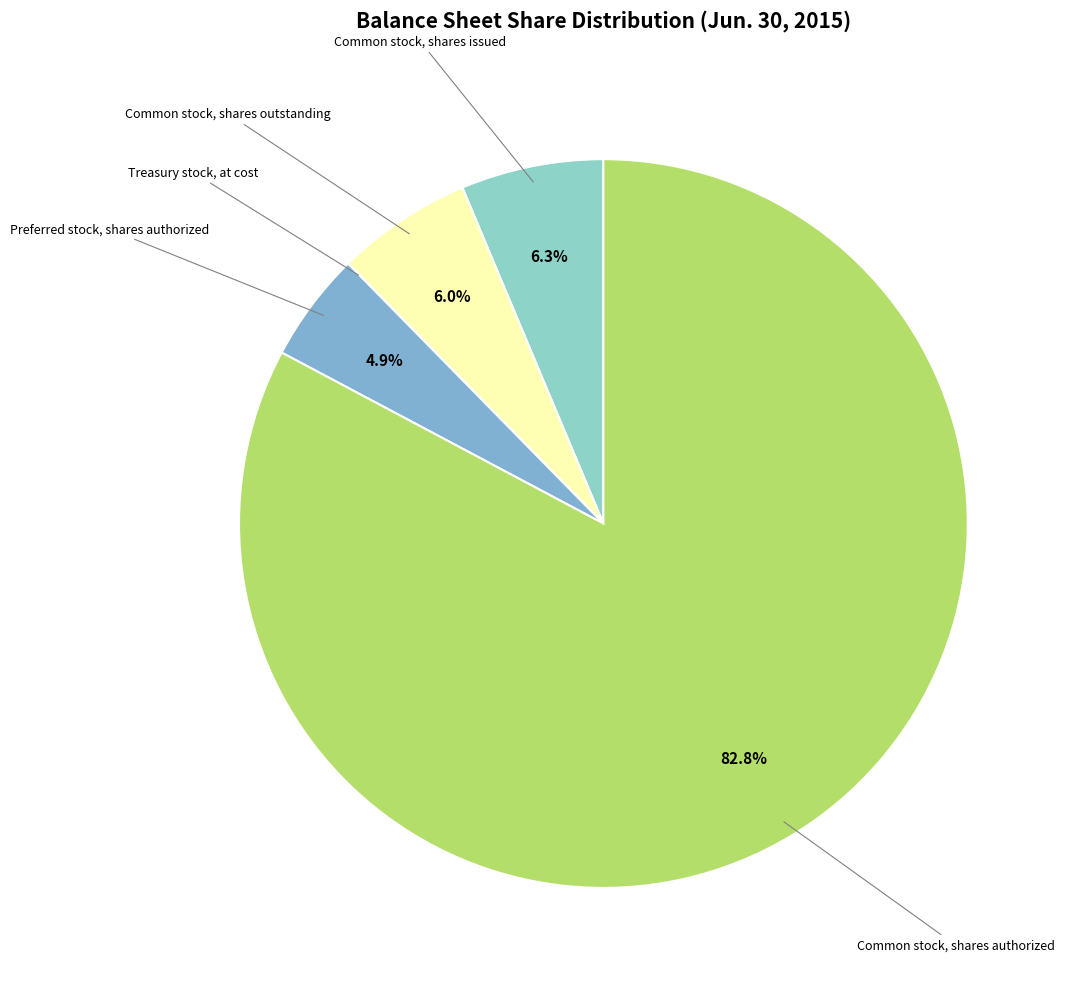

To the nearest percent, what is the difference between the largest and smallest slice percentages?

83%